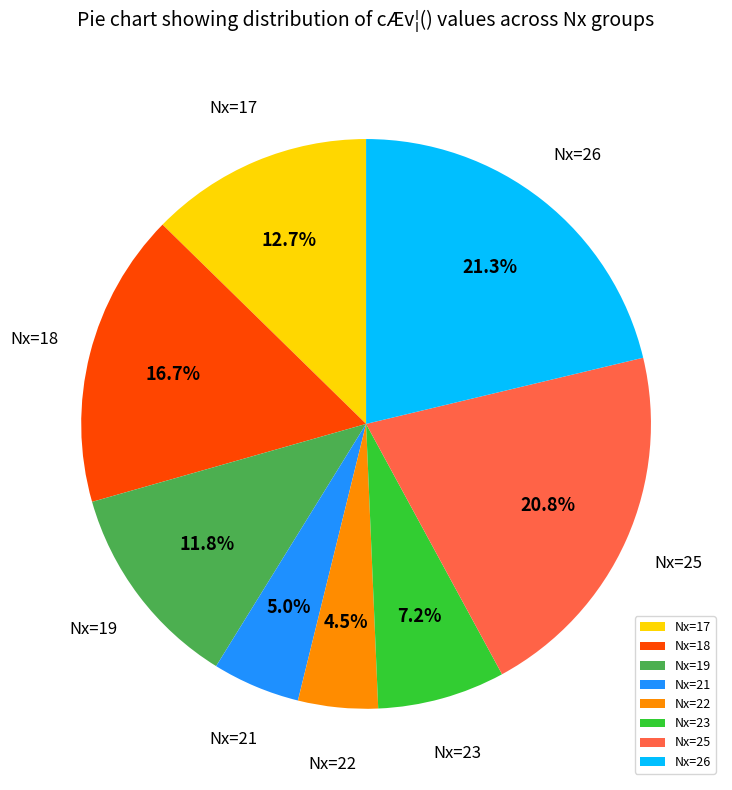

Is there a majority slice in this chart?

No